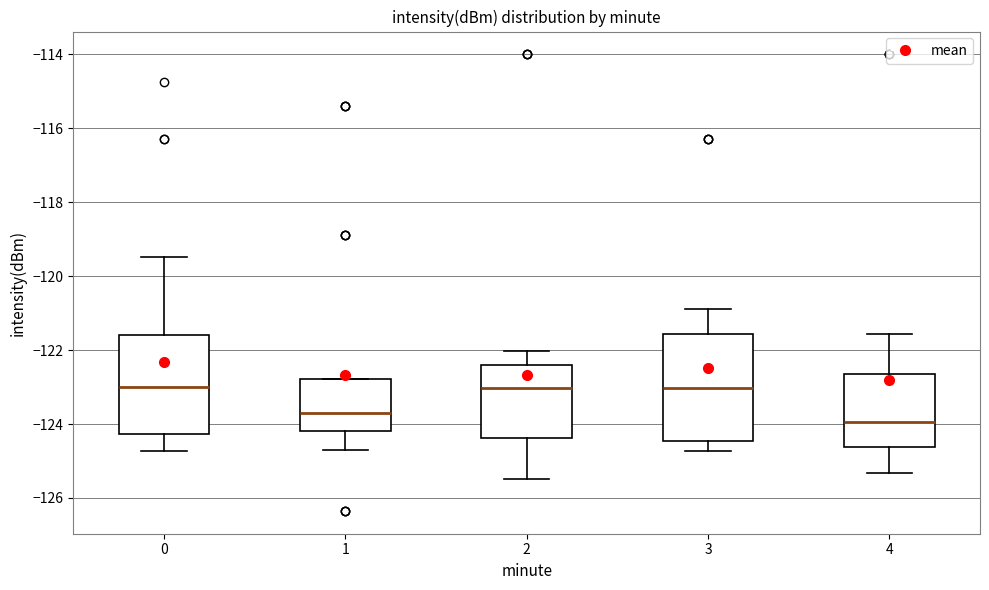

Comparing the boxes themselves (not the whiskers), which one is the tallest?

3